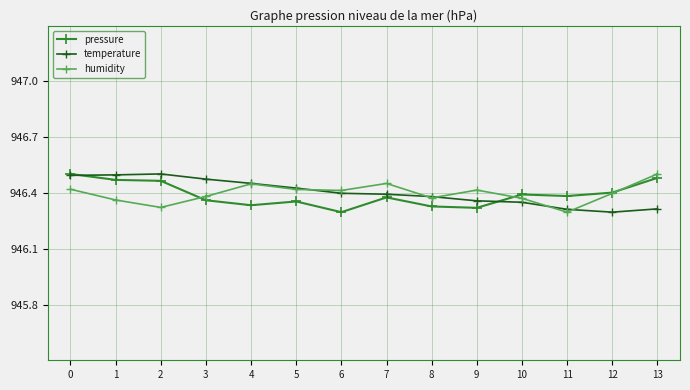

Where is the first local minimum for humidity?

2